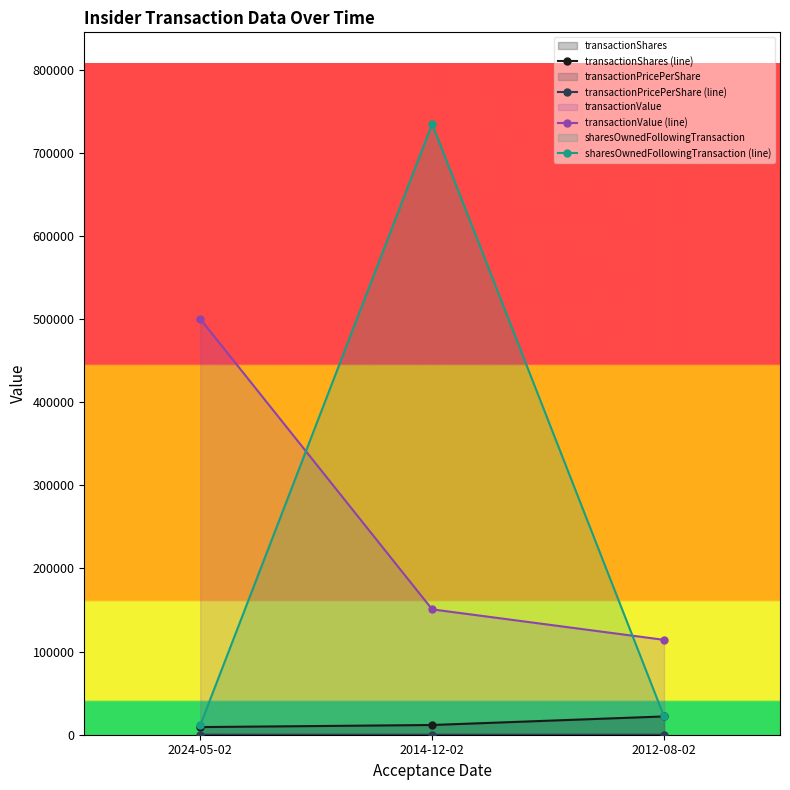

What is the label of the 1st point from the right?

2012-08-02